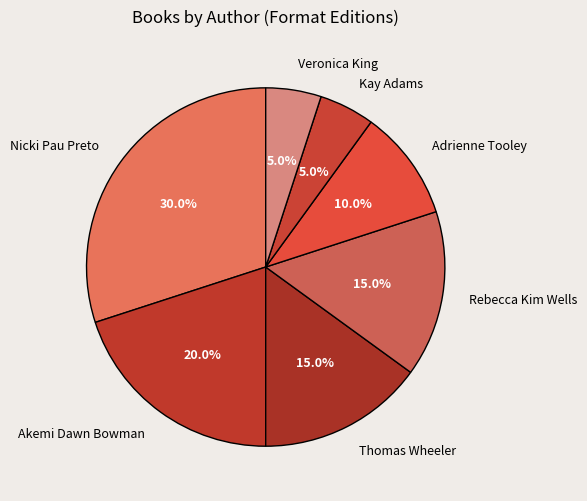

Between Akemi Dawn Bowman and Kay Adams, which is larger?

Akemi Dawn Bowman